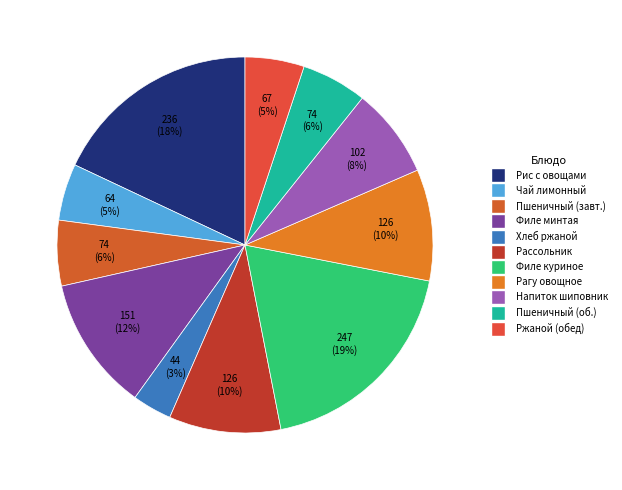

Count the number of slices in the pie.

11